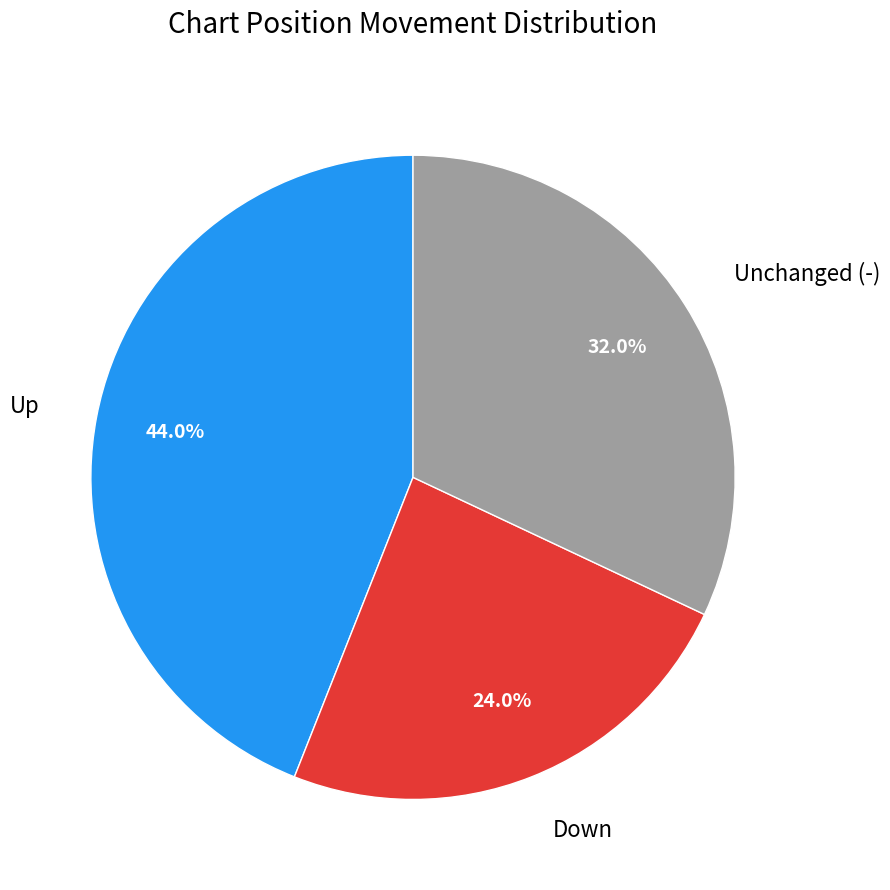

Does Down represent more than half of the total?

No